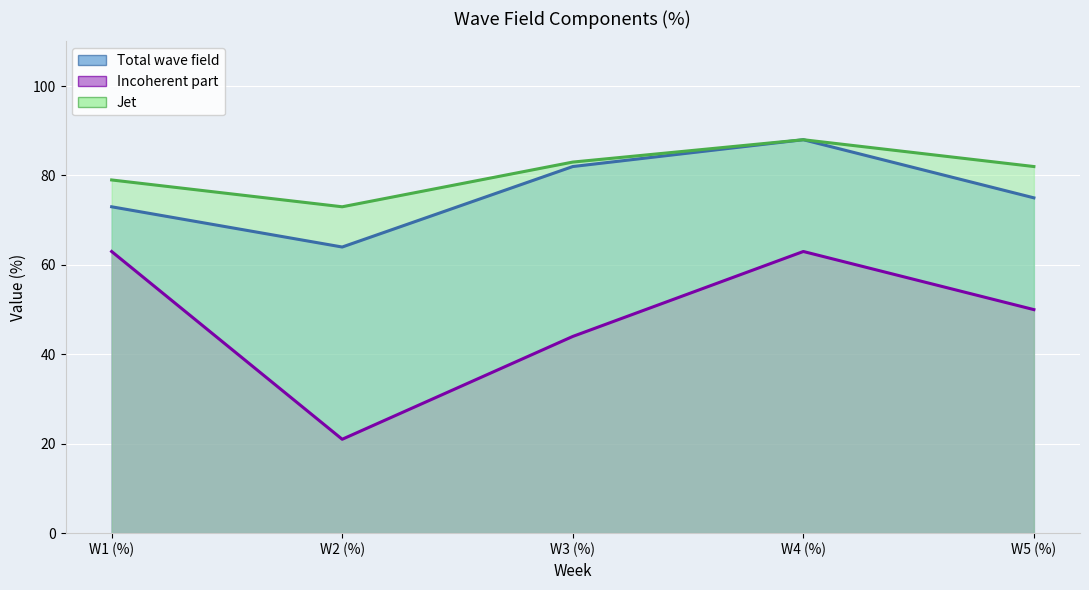

In Jet (line), how many points are lower than both neighbors (excluding endpoints)?

1